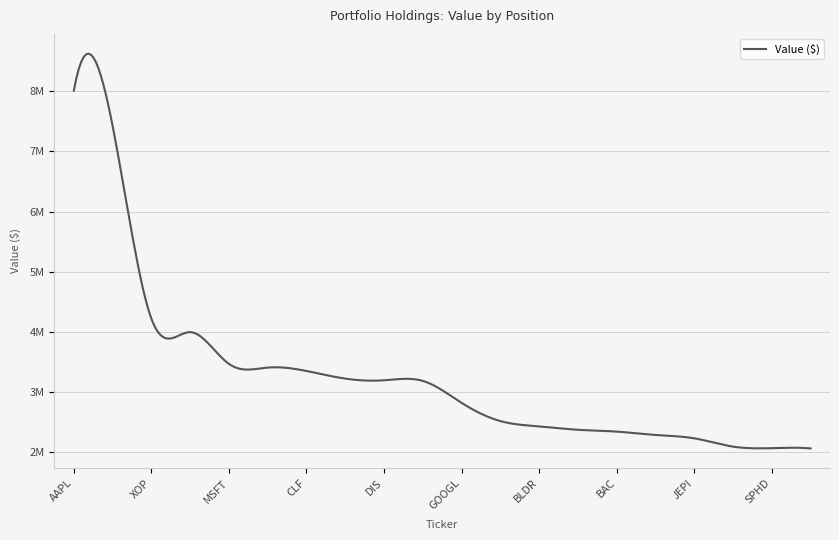

Reading right to left, list all the values displayed in this chart.

ADBE=2061000	SPHD=2066000	TMO=2091000	JEPI=2229000	AMD=2285000	BAC=2341000	GM=2371000	BLDR=2427000	F=2516000	GOOGL=2819000	CAH=3184000	DIS=3194000	ASML=3222000	CLF=3349000	AMZN=3405000	MSFT=3467000	NVDA=3995000	XOP=4219000	XLE=7426000	AAPL=8010000